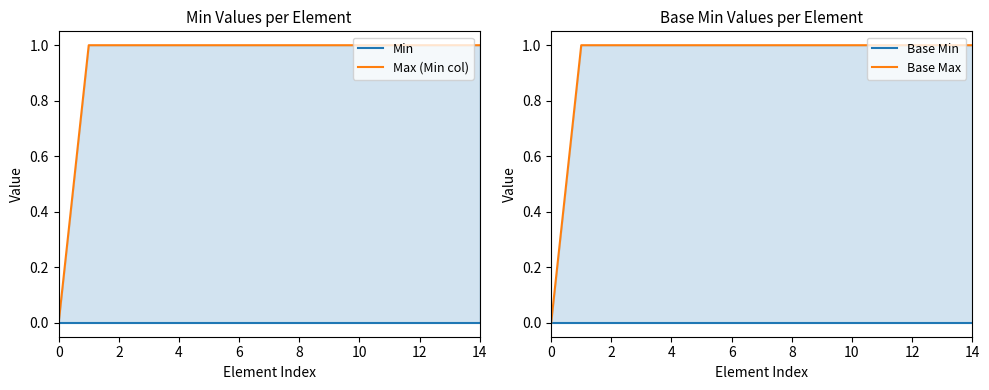

Which series has the largest total across all categories?

Max (Min col)